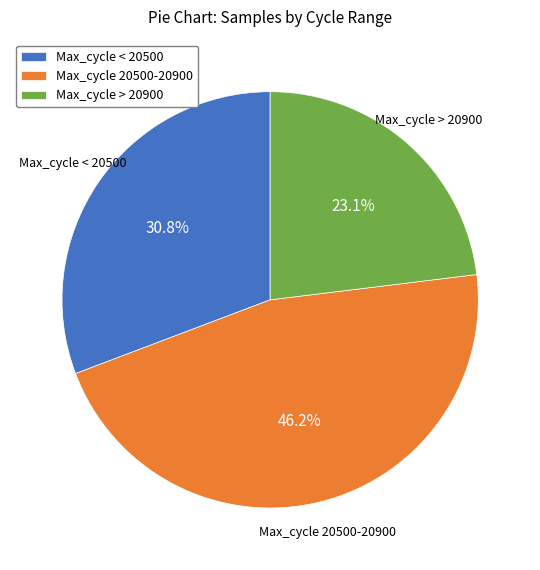

How many segments does this pie chart have?

3